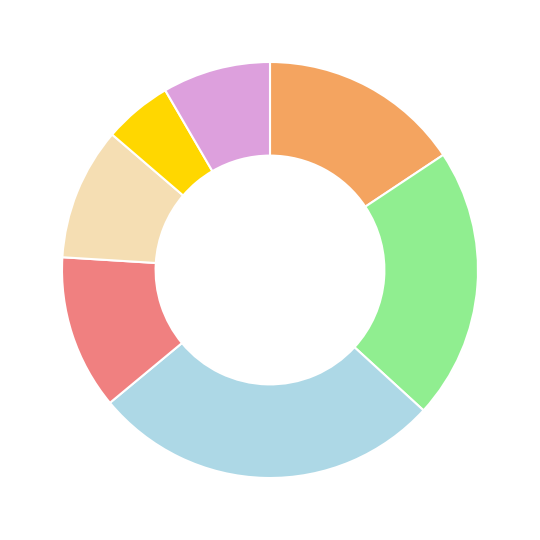

Is there a majority slice in this chart?

No